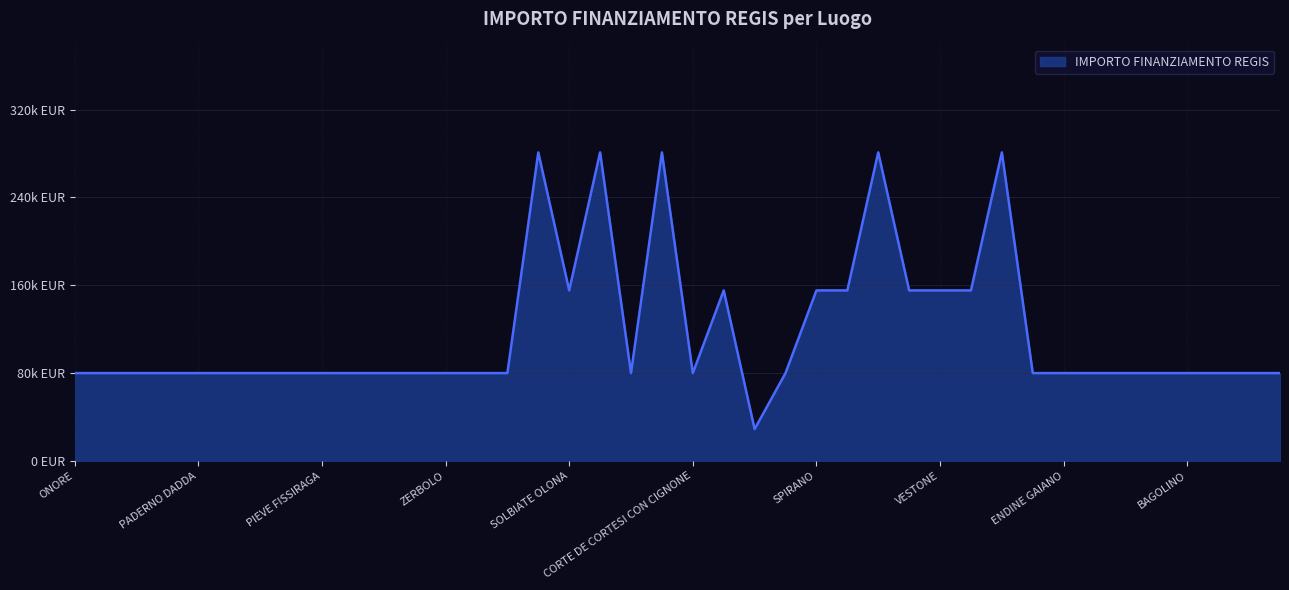

At which label does the data first exceed 79922?

DESIO